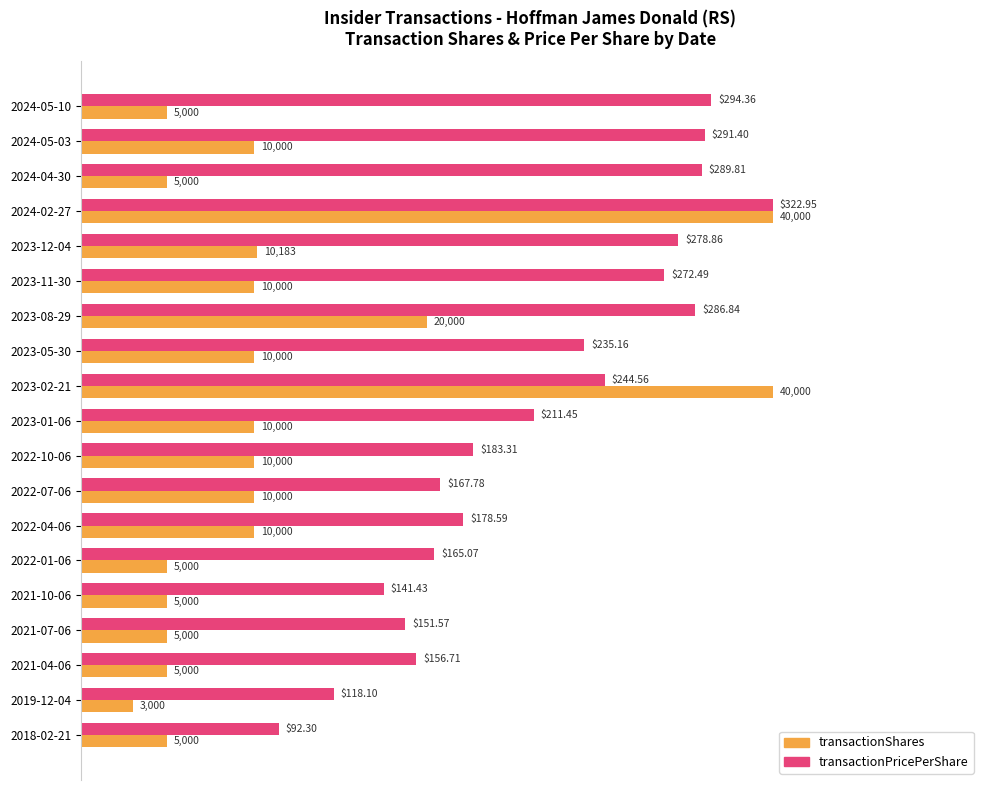

What are all the series names shown in the legend?

transactionShares, transactionPricePerShare